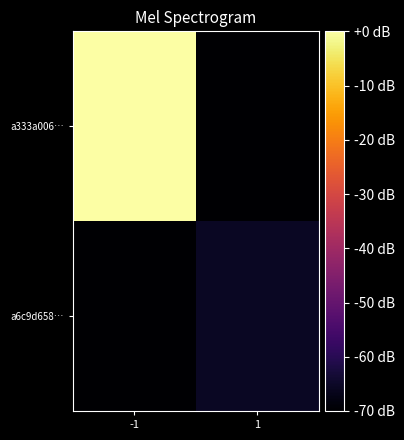

Rank the series by their average value, from highest to lowest.

a333a006…, a6c9d658…